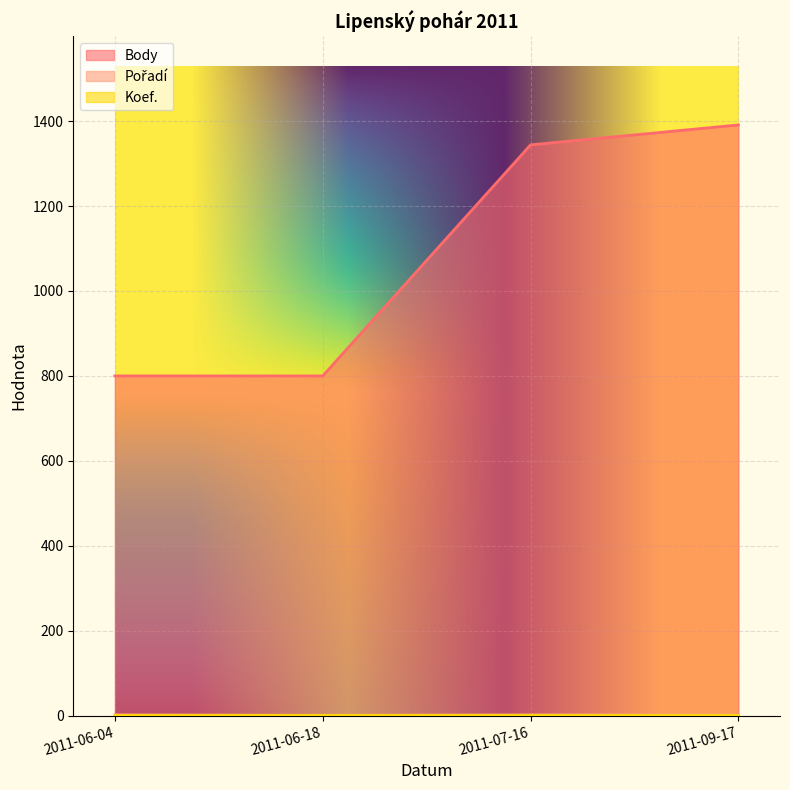

Which series has the widest spread of values?

Body